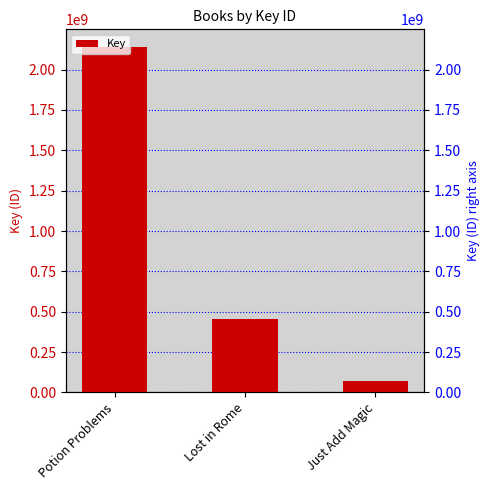

What is the difference between the values at Just Add Magic and Lost in Rome?

390093319